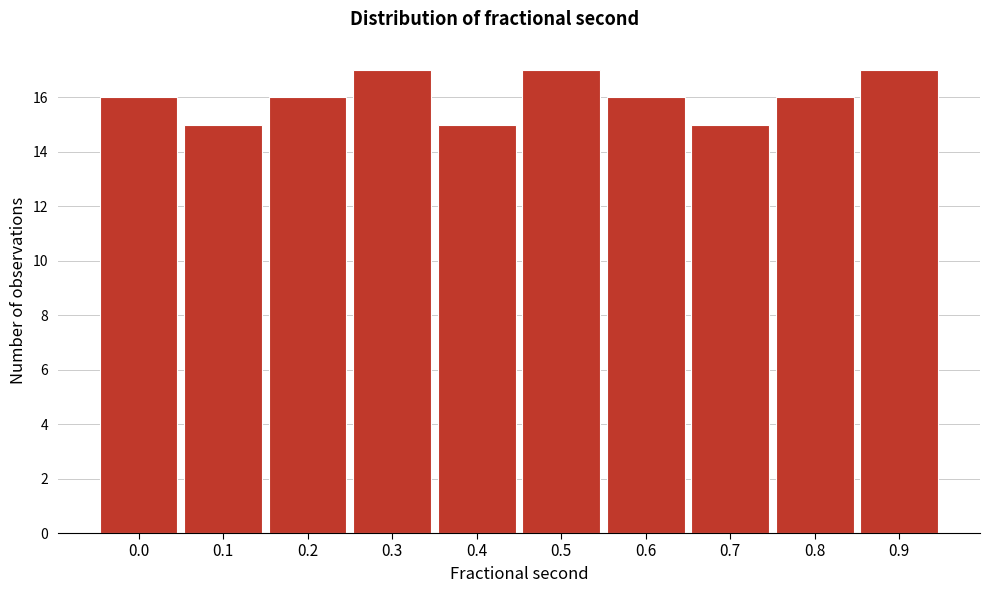

Reading left to right, extract all data points from this chart.

16	15	16	17	15	17	16	15	16	17